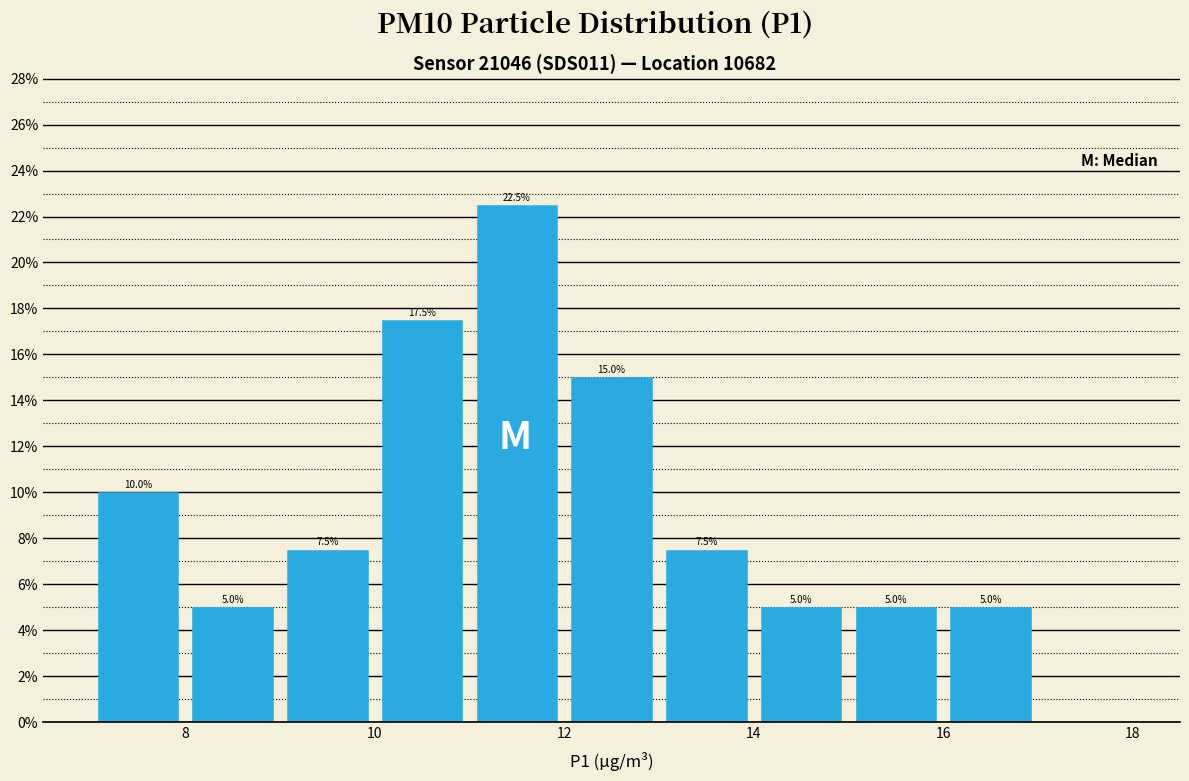

Over which range of the x-axis is the bar tallest?

11 to 12